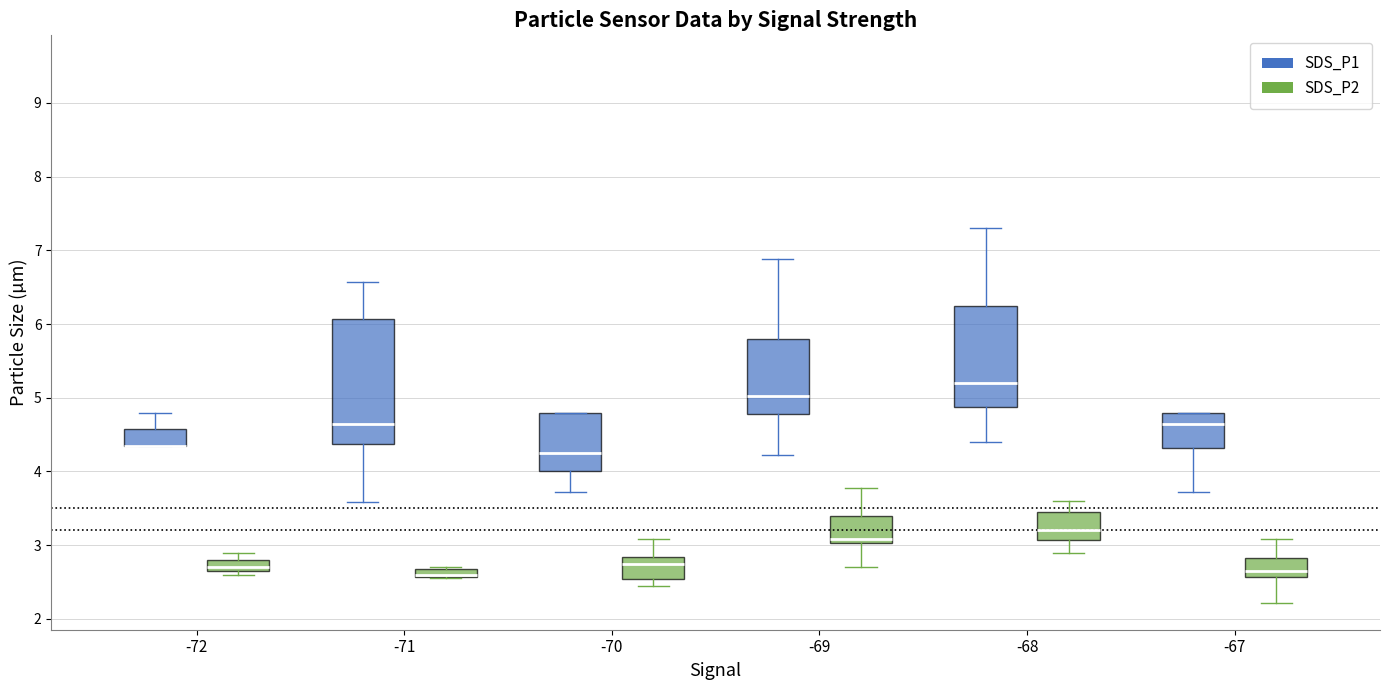

Where does the median line of the box for -67 (SDS_P1) sit on the y-axis? The values are not printed on the chart, so give them approximately, as read against the axis.

4.7